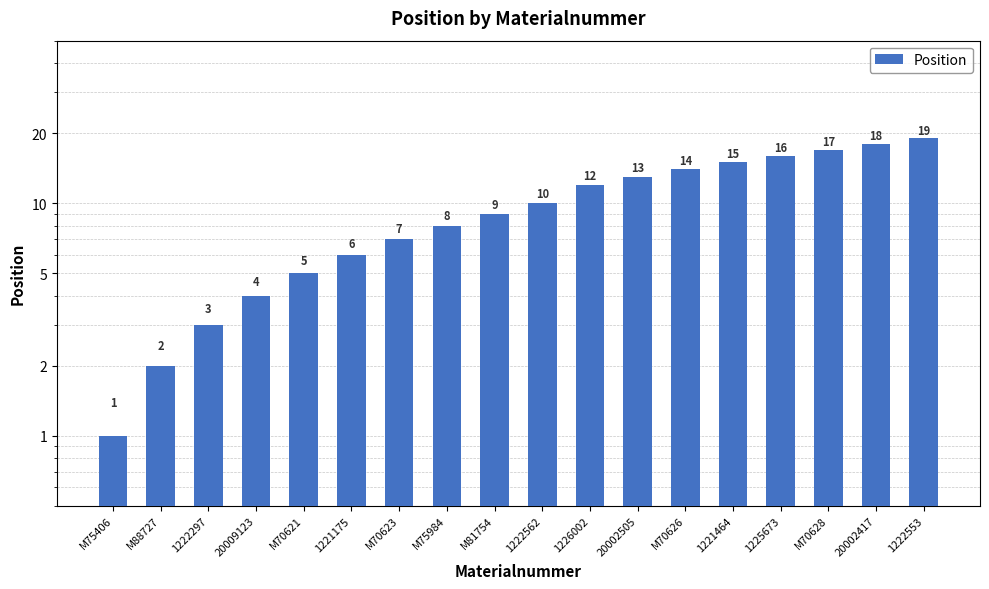

Reading left to right, what are all the values shown in this chart?

M75406=1	M88727=2	1222297=3	20009123=4	M70621=5	1221175=6	M70623=7	M75984=8	M81754=9	1222562=10	1226002=12	20002505=13	M70626=14	1221464=15	1225673=16	M70628=17	20002417=18	1222553=19